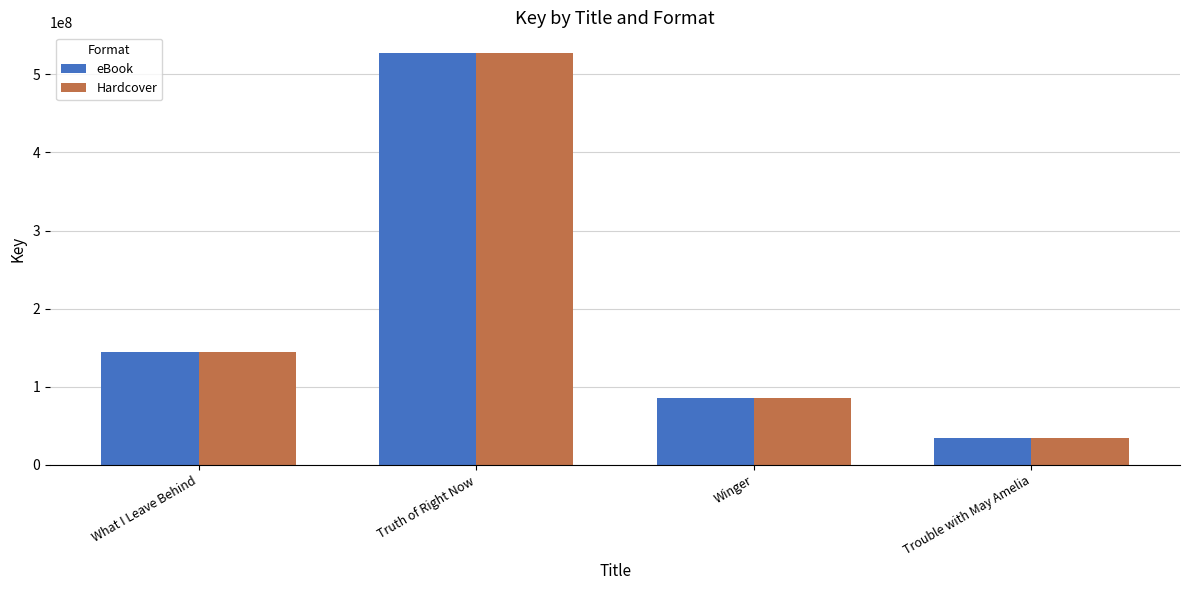

What is the label of the 3rd bar from the right?

Truth of Right Now